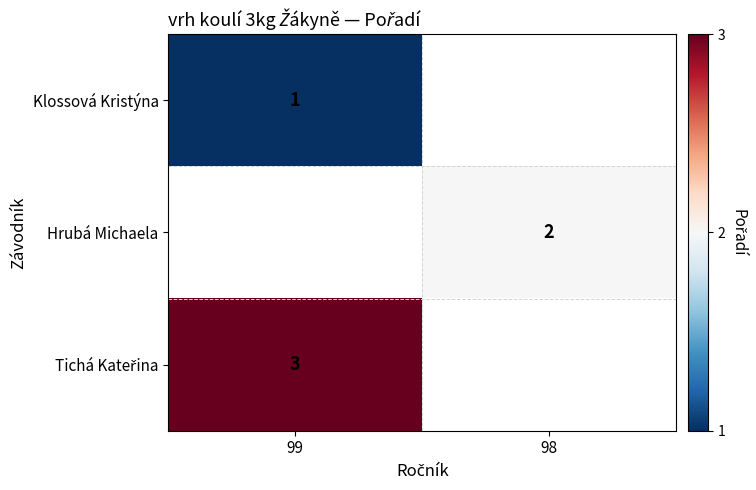

Is it true that Klossová Kristýna equals 0 at 99?

False